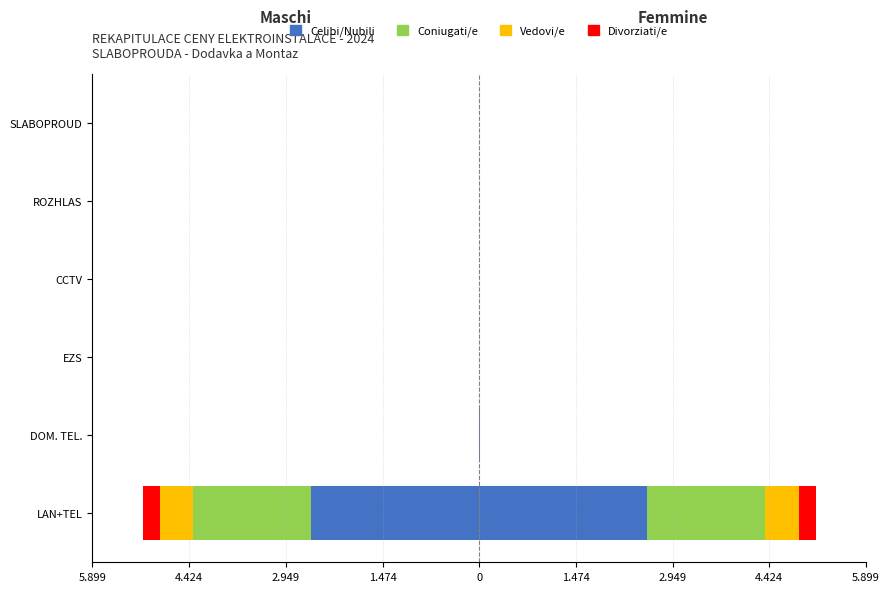

Which series changed the most between DOM. TEL. and EZS?

Celibi/Nubili